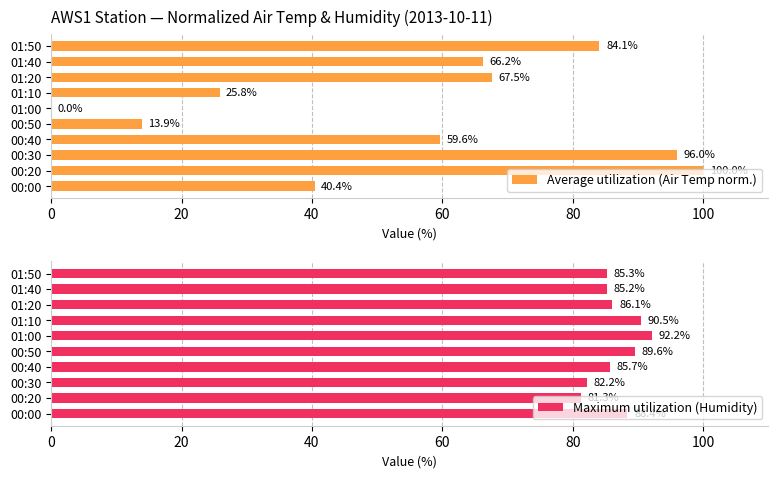

What is the average value of the Maximum utilization (Humidity) series?

86.7